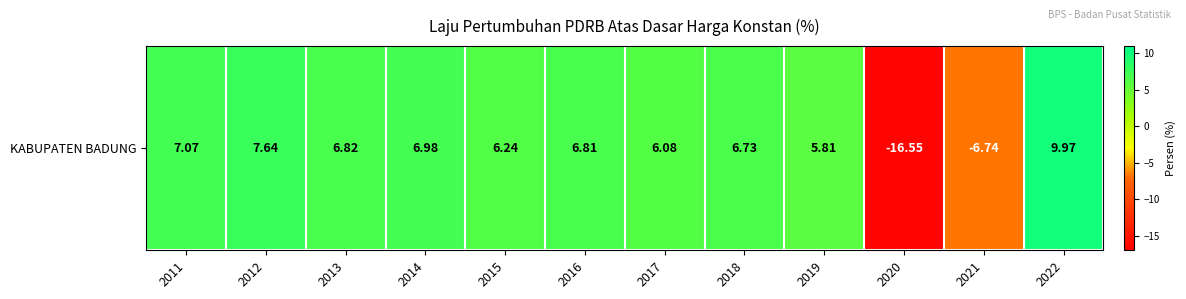

Reading left to right, what are all the values shown in this chart?

7.1	7.6	6.8	7.0	6.2	6.8	6.1	6.7	5.8	-16.6	-6.7	10.0